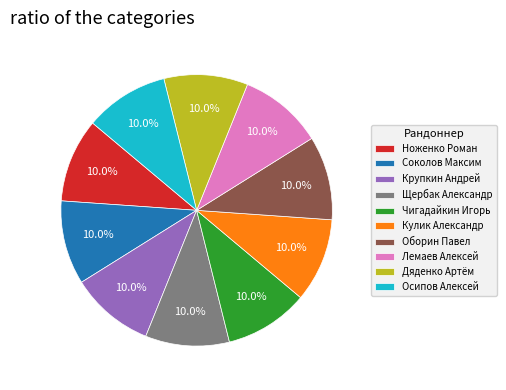

Approximately how many times larger is the value at Крупкин Андрей compared to Ноженко Роман?

1.0